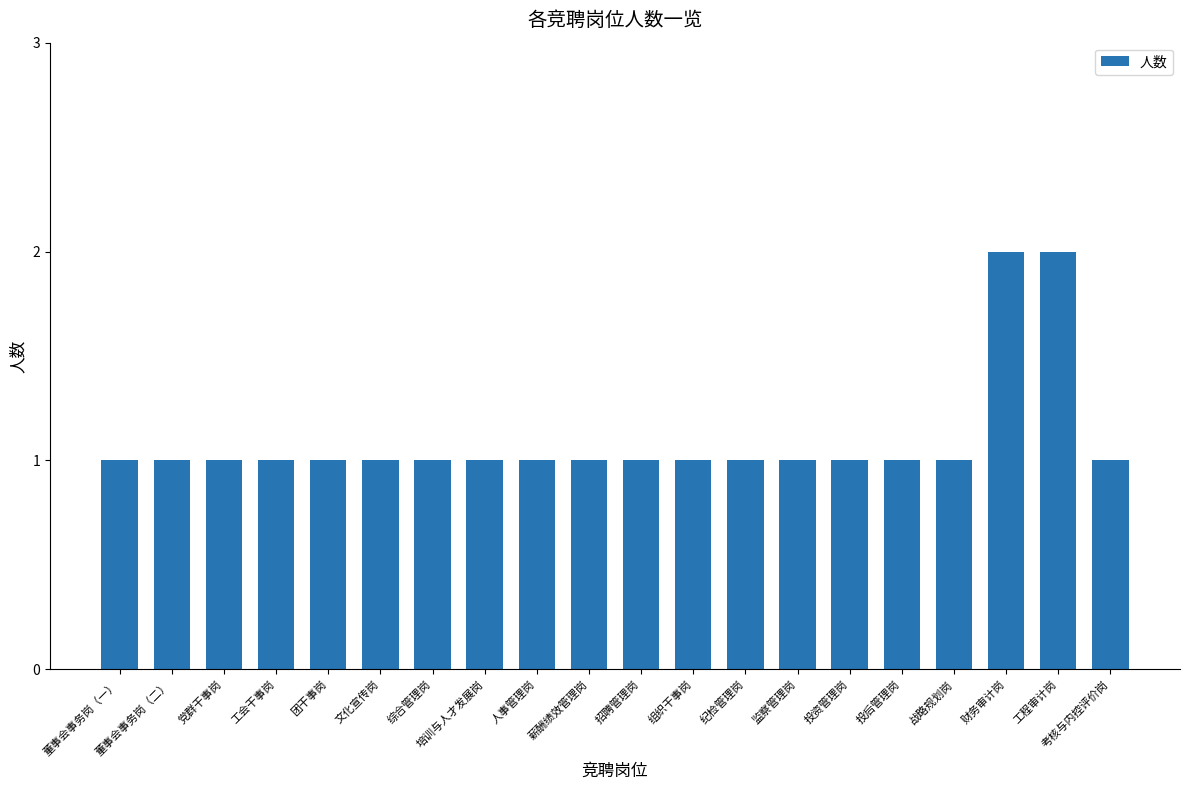

Reading left to right, list all the values displayed in this chart.

1	1	1	1	1	1	1	1	1	1	1	1	1	1	1	1	1	2	2	1